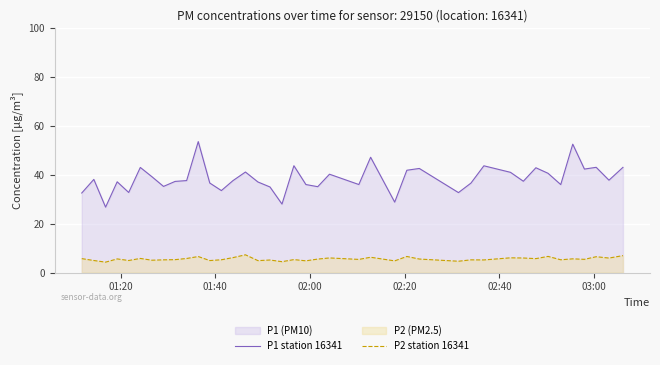

What is the greatest value displayed?

53.6